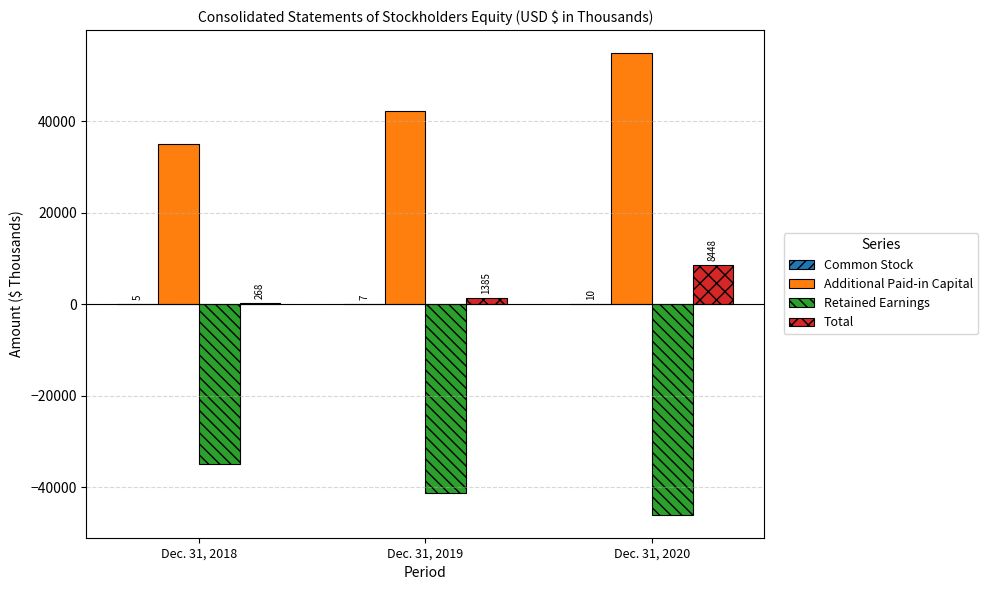

Which series has the largest total across all categories?

Additional Paid-in Capital